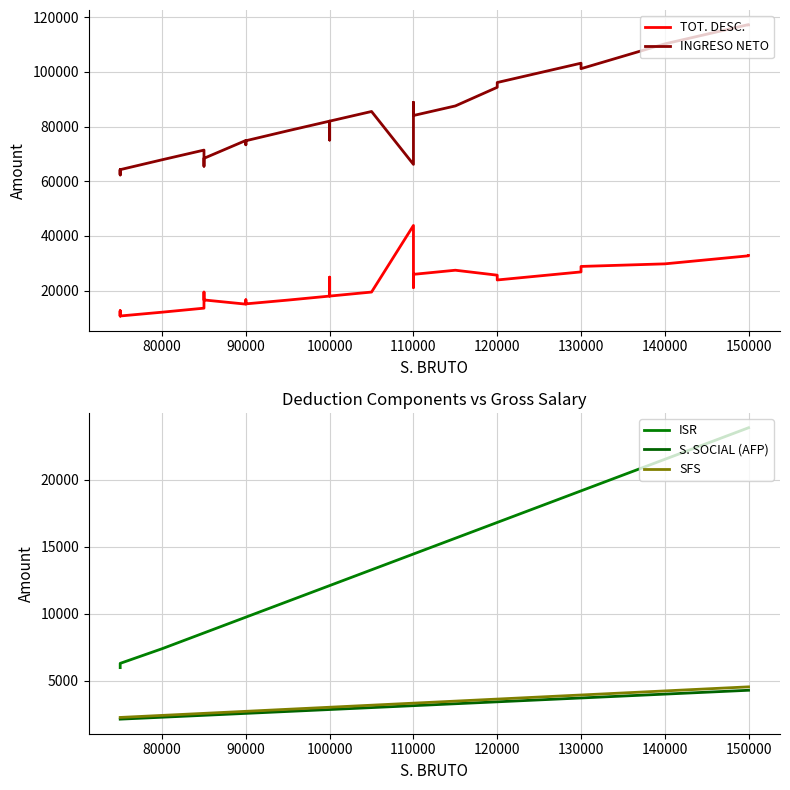

Does the chart display data point markers on the line(s)?

No